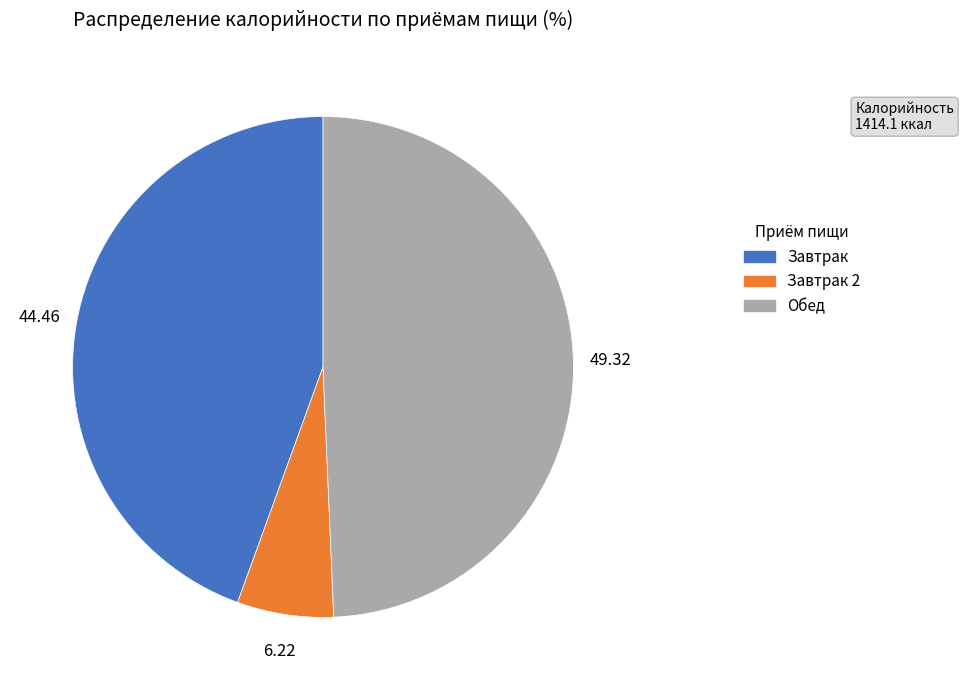

Is there a majority slice in this chart?

No